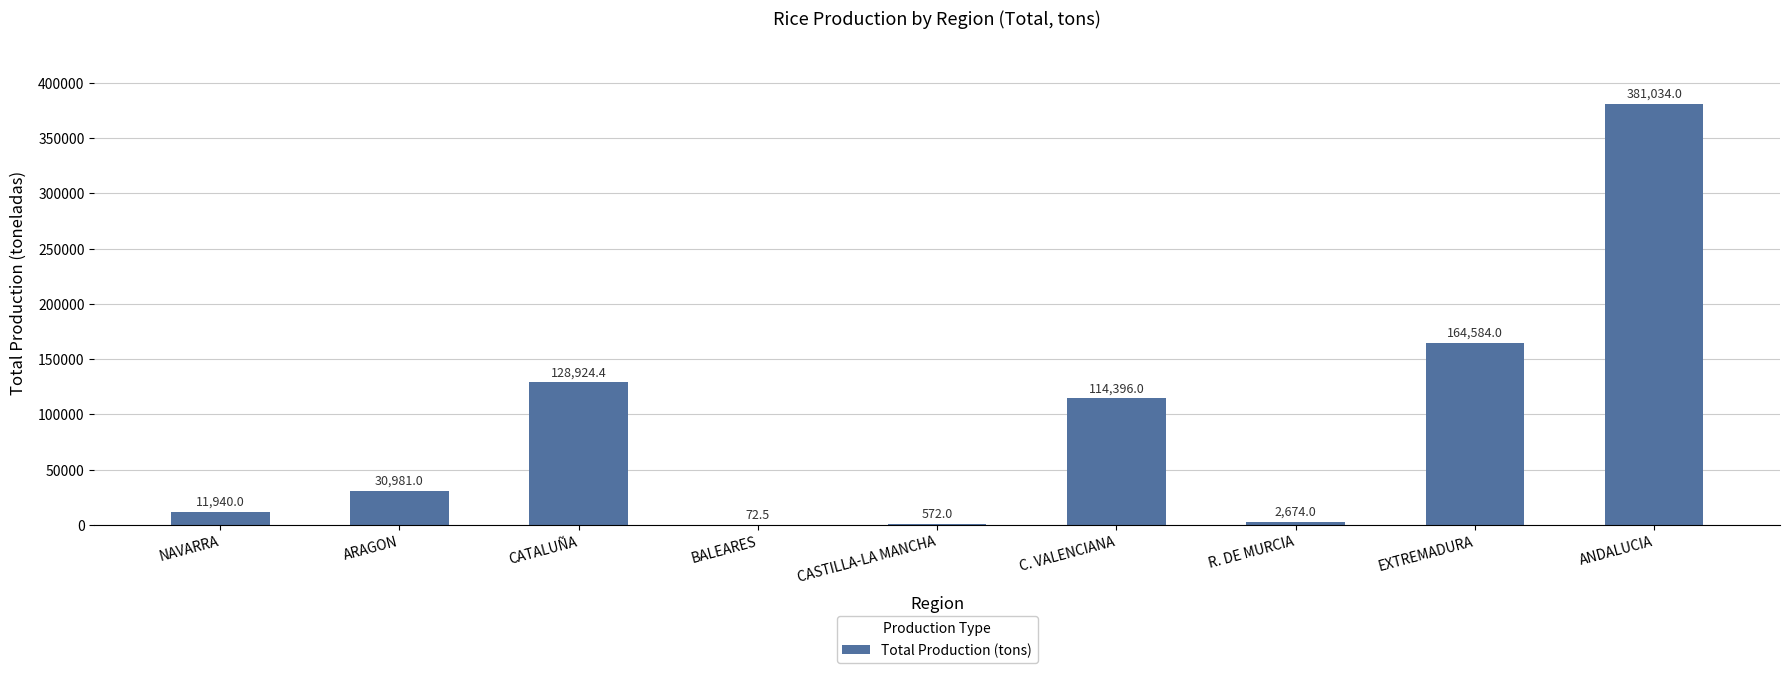

At which label is the value closest to 190553?

EXTREMADURA